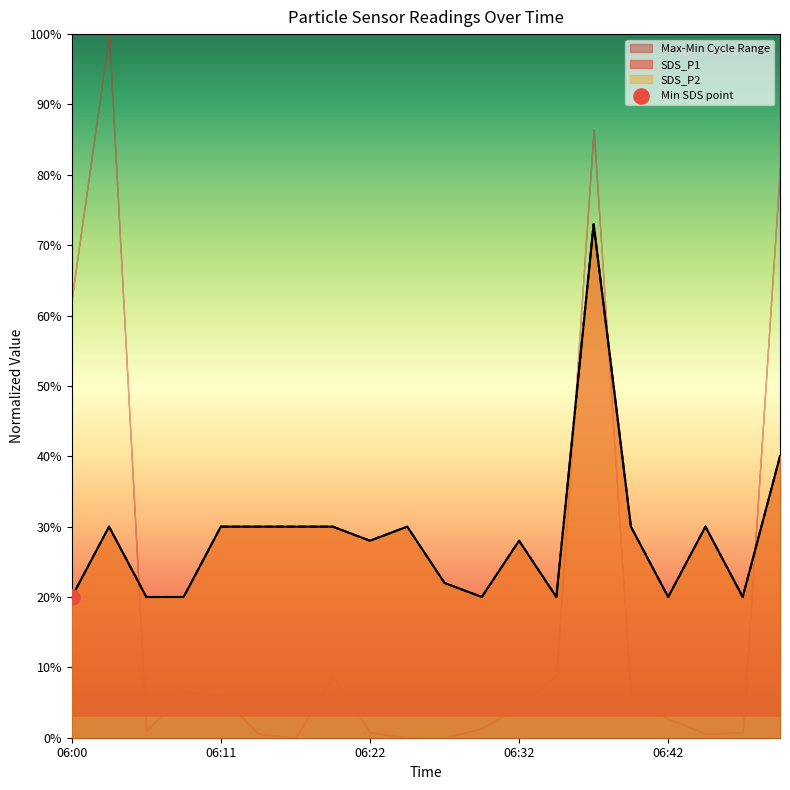

Which series has the largest total across all categories?

SDS_P1